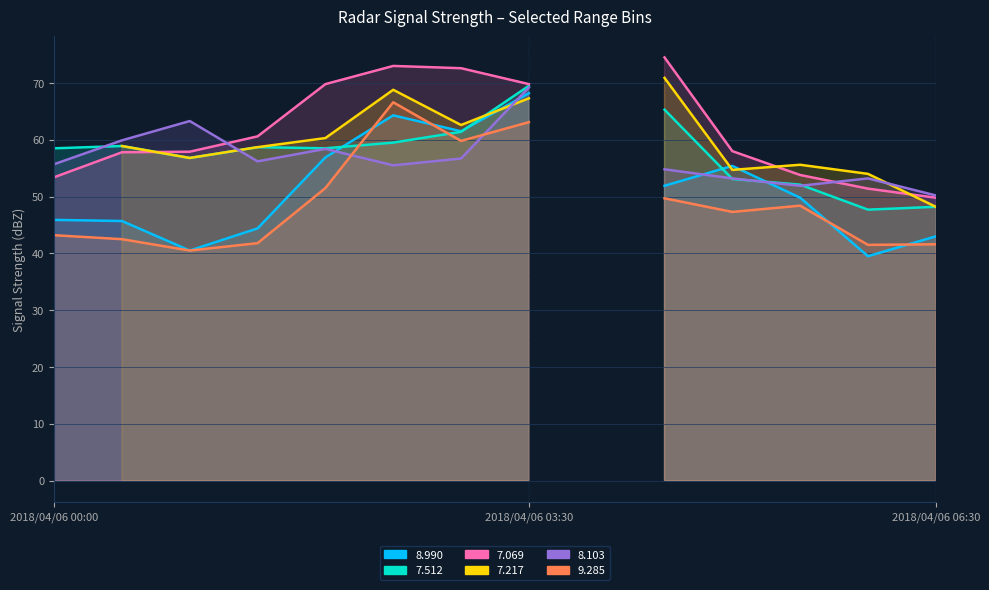

What is the maximum value shown in the chart?

74.5